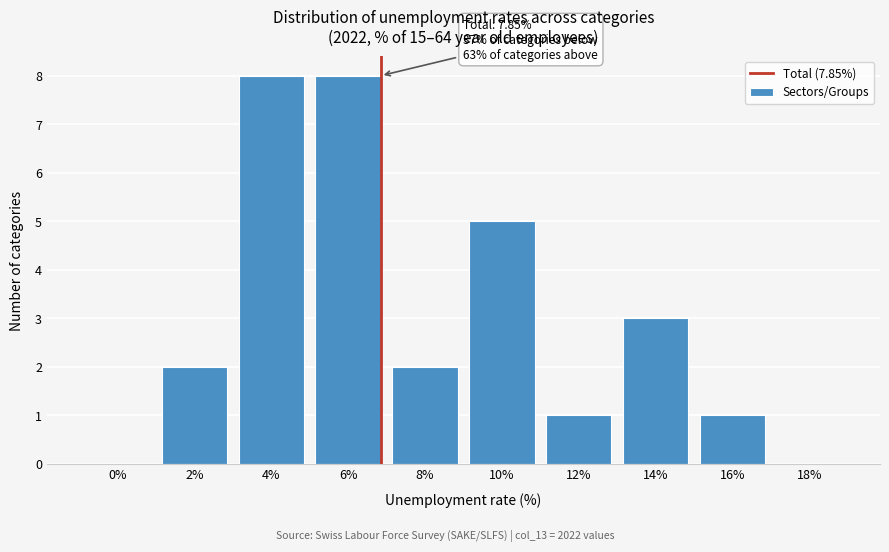

Reading right to left, list all the values displayed in this chart.

18%=0	16%=1	14%=3	12%=1	10%=5	8%=2	6%=8	4%=8	2%=2	0%=0